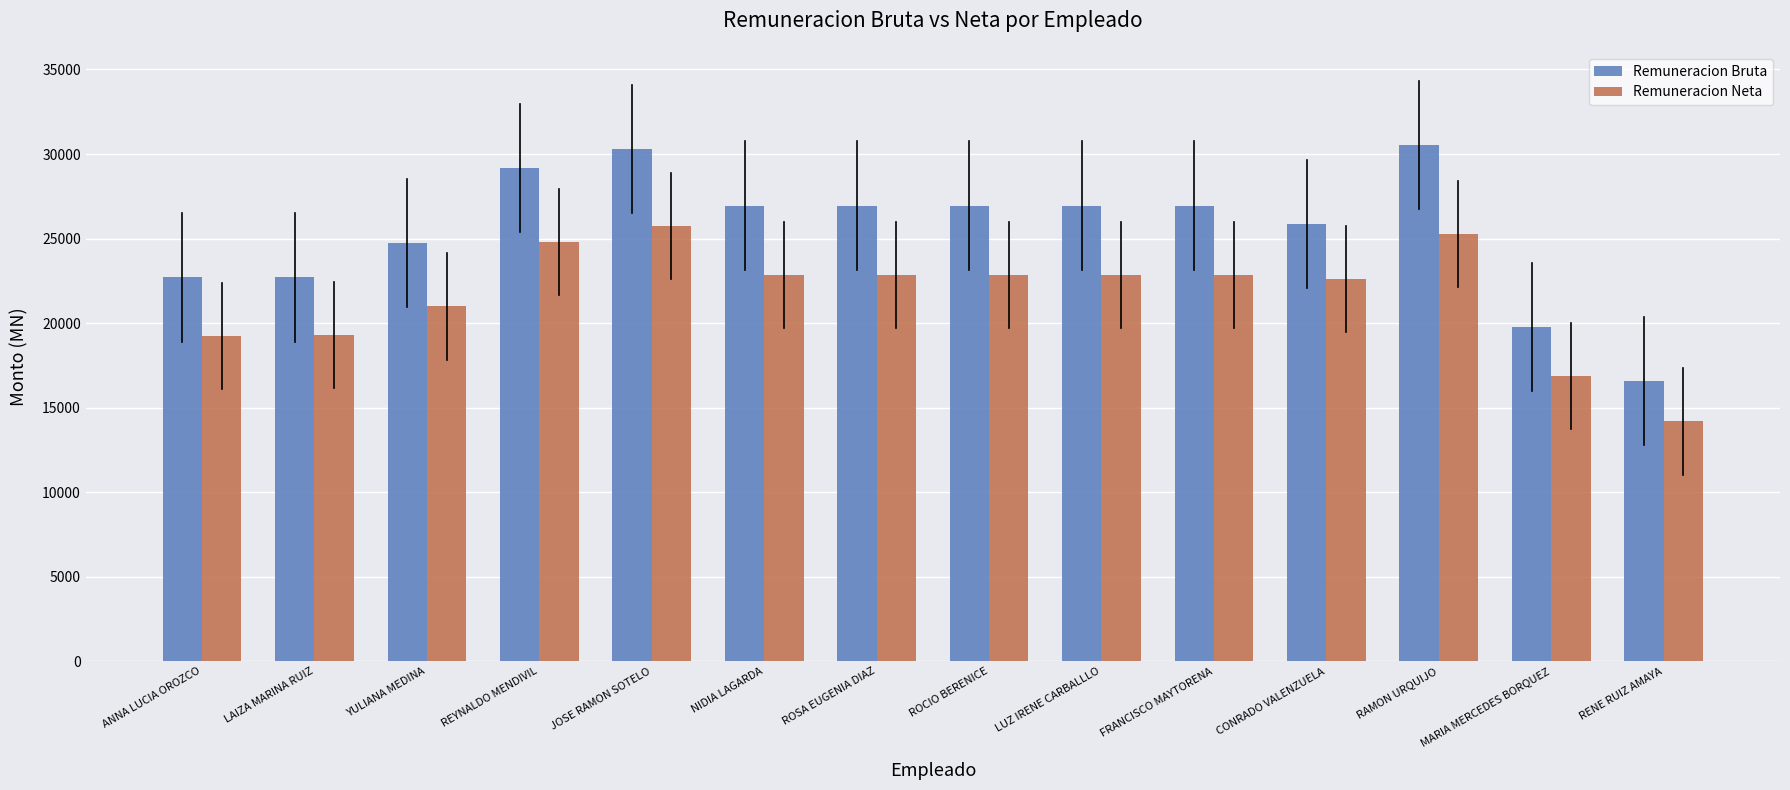

How many values in the Remuneracion Neta series exceed 22835?

8